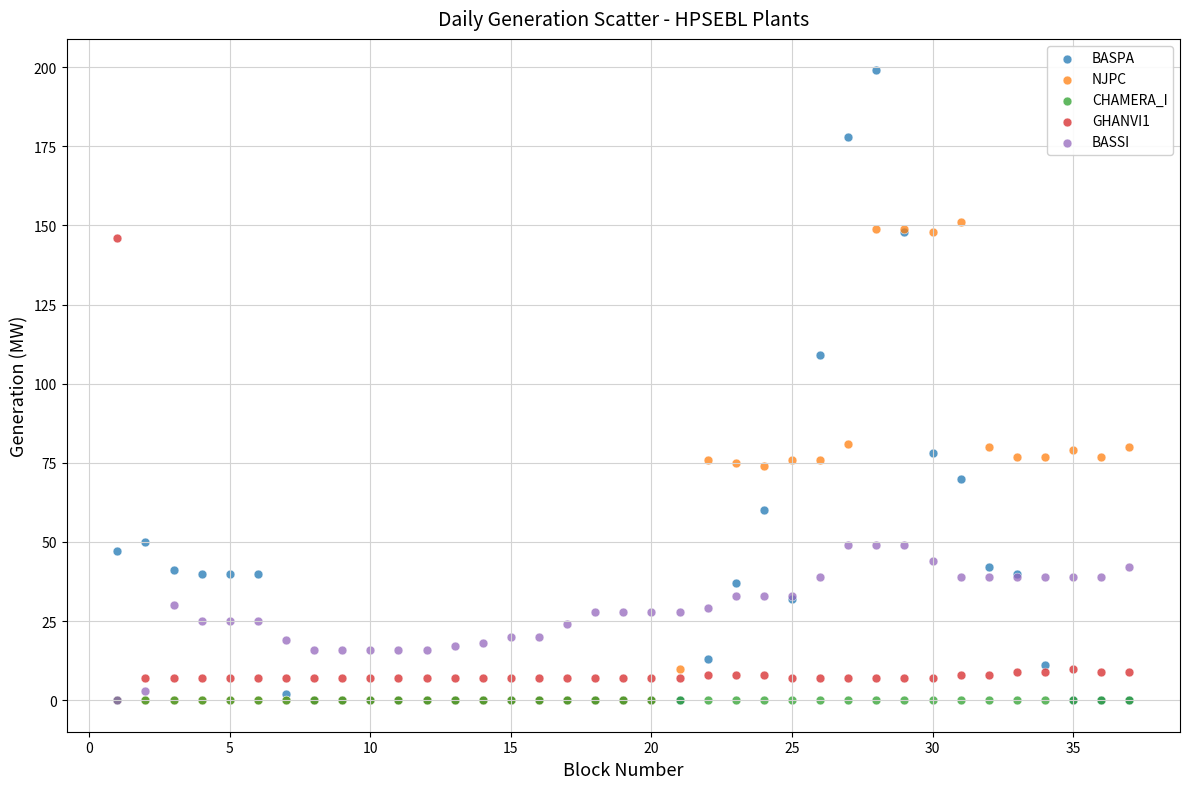

What are all the series names shown in the legend?

BASPA, NJPC, CHAMERA_I, GHANVI1, BASSI